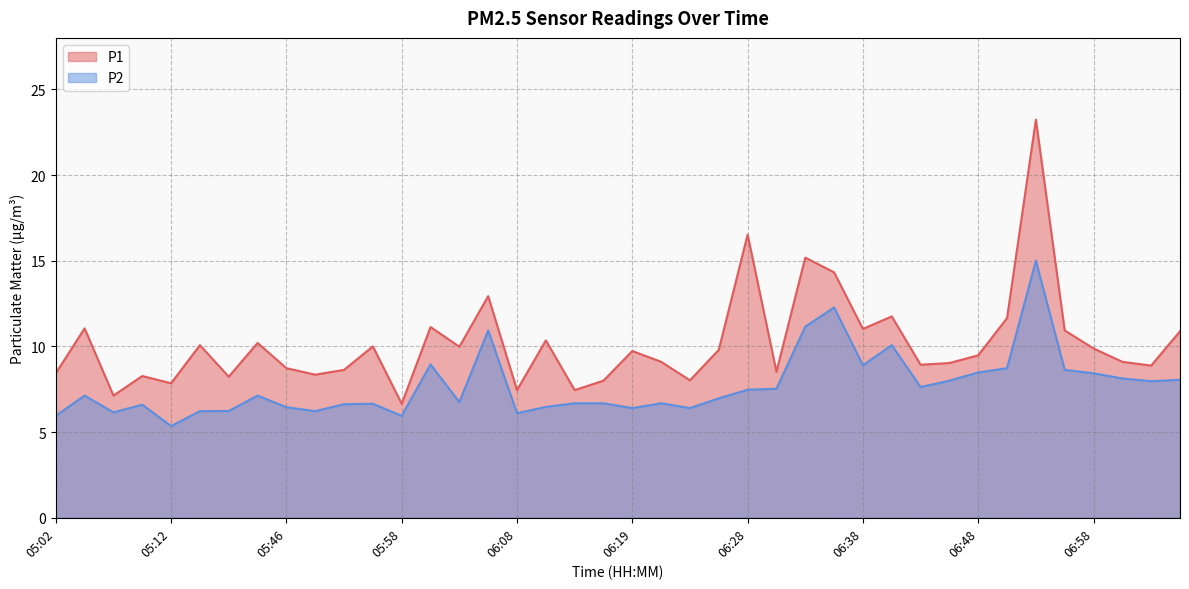

List the series in order of their peak value, highest first.

P1, P2